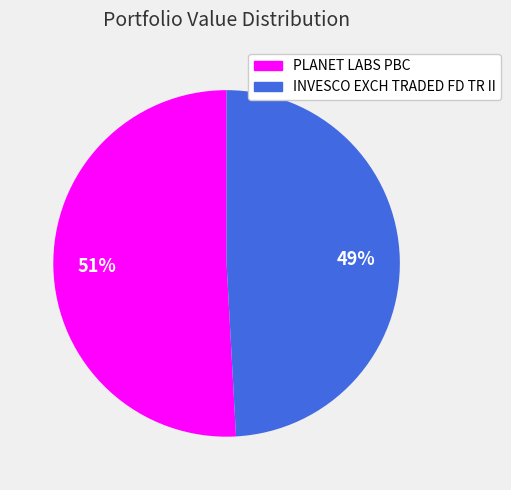

Is the sum of PLANET LABS PBC and INVESCO EXCH TRADED FD TR II greater than half?

Yes